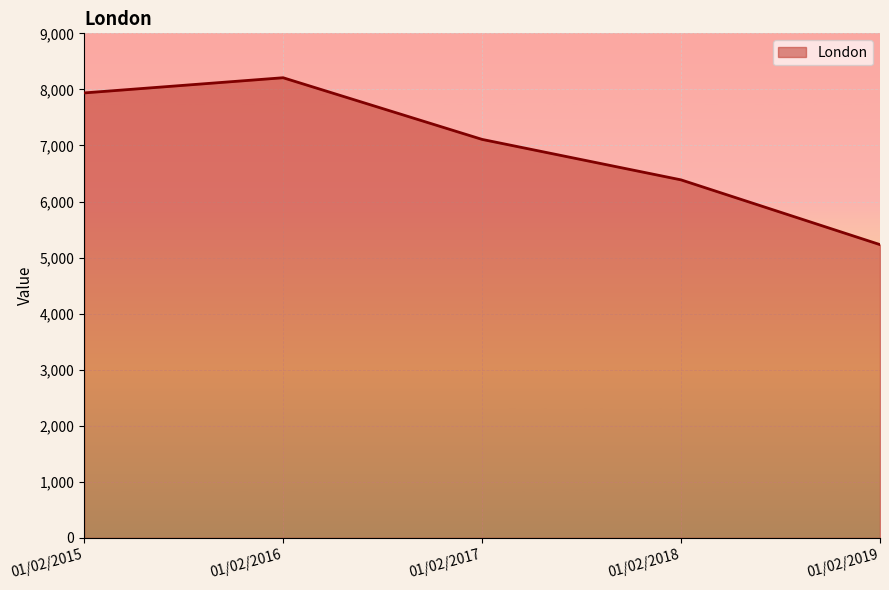

What is the difference between the second highest and minimum values?

2706